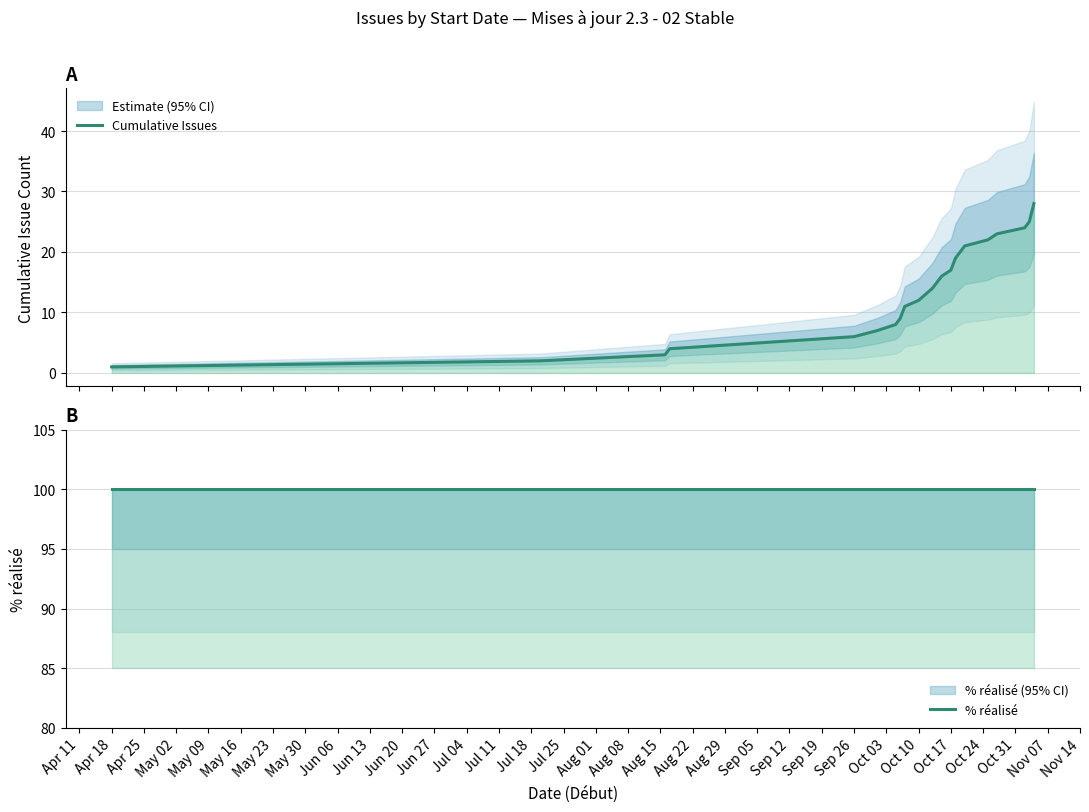

Between May 02 and May 30, which is larger?

May 30